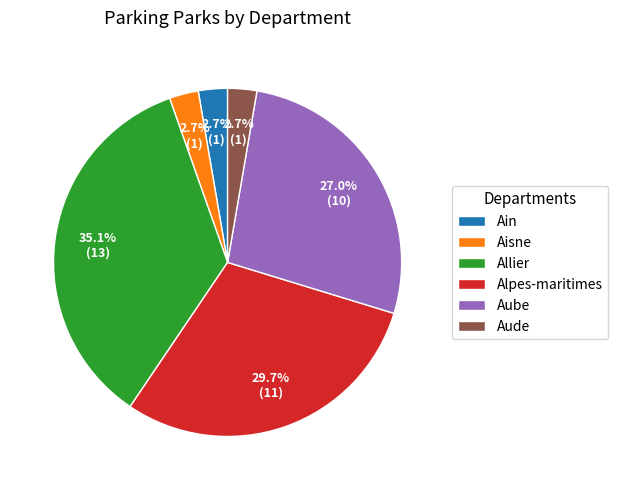

What is the ratio of the value at Aube to the value at Aisne?

10.0